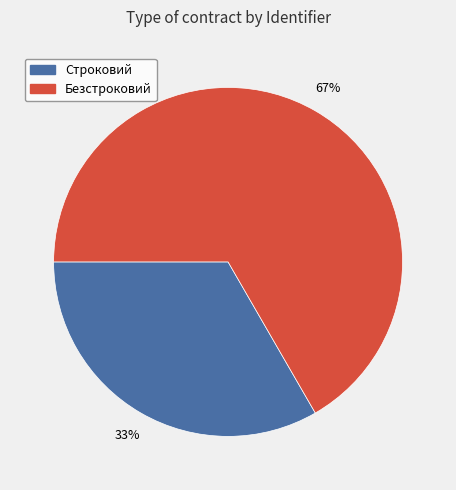

What is the smallest slice in the pie chart?

Строковий